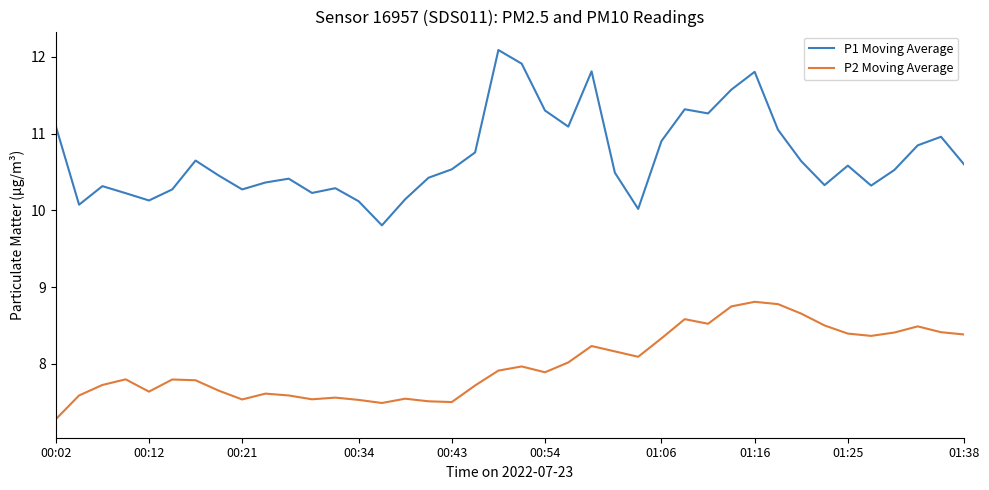

Which series has the largest total across all categories?

P1 Moving Average